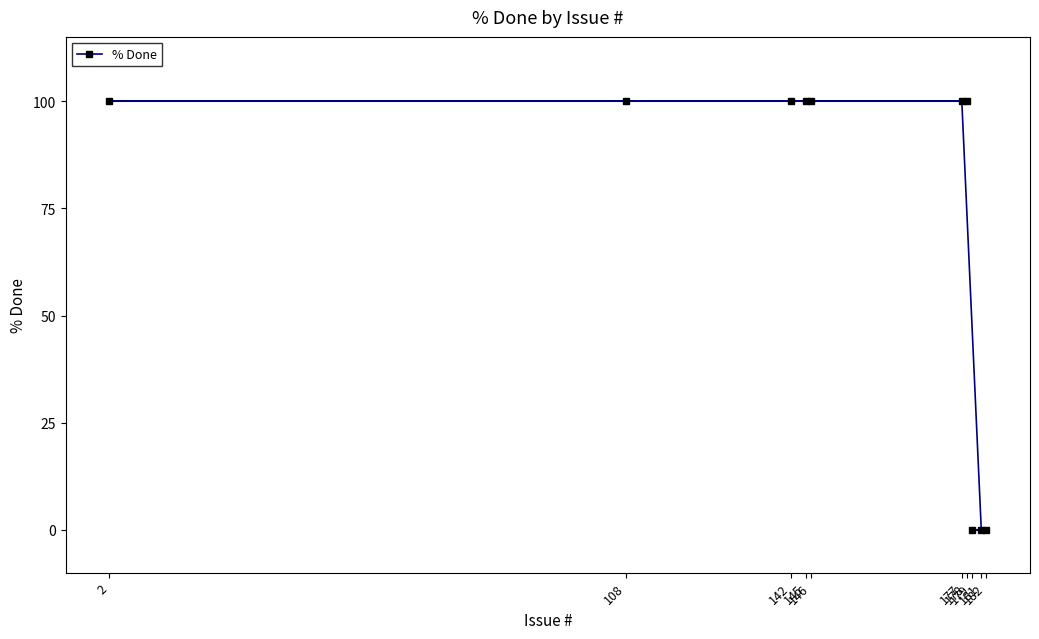

The value at 146 is 47. True or false?

False